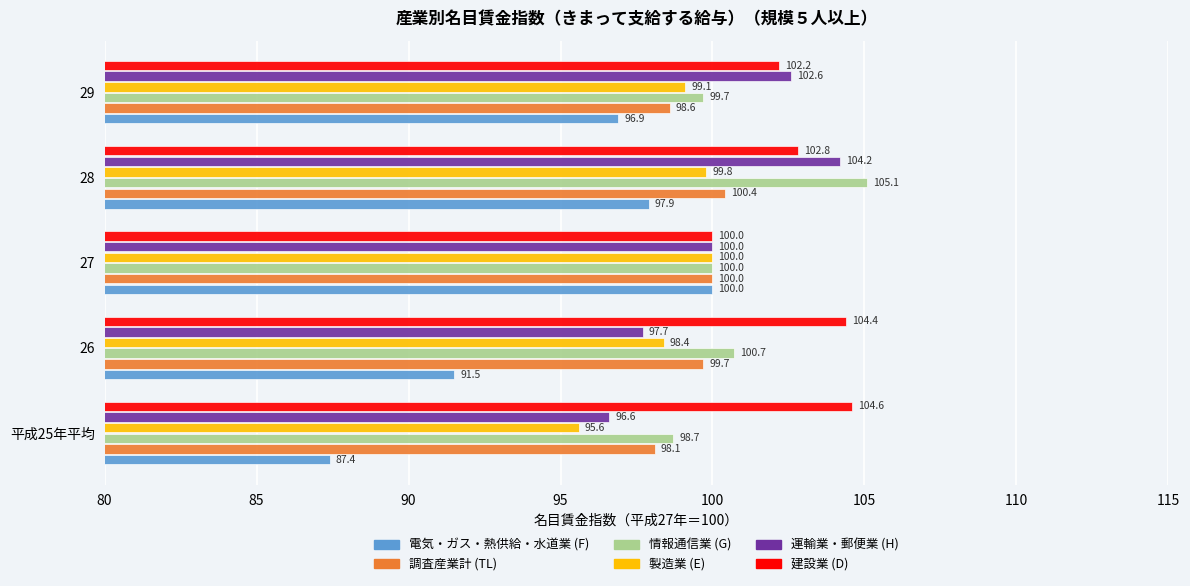

How many distinct data groups are displayed?

6